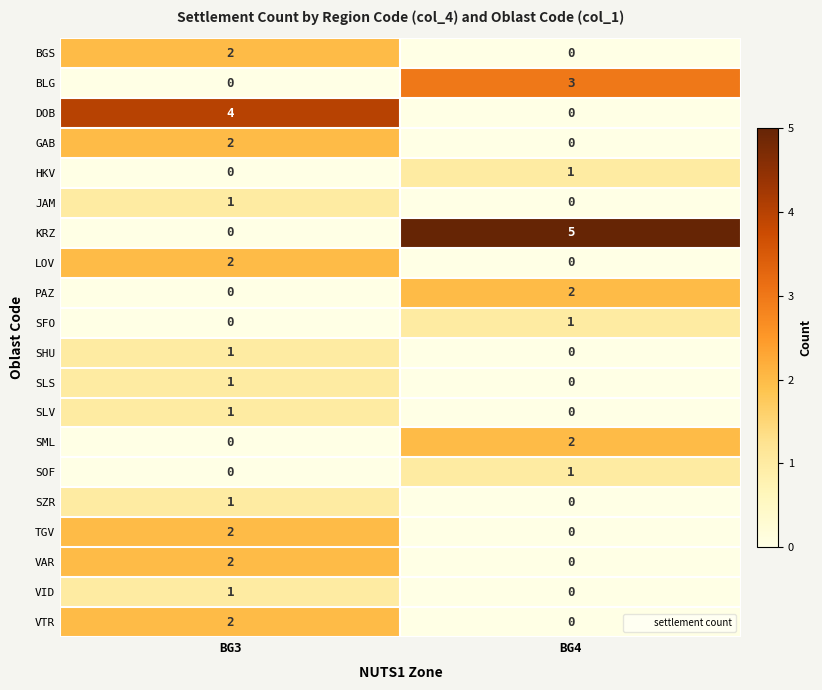

True or false: SZR has a value of 1 at BG3.

True